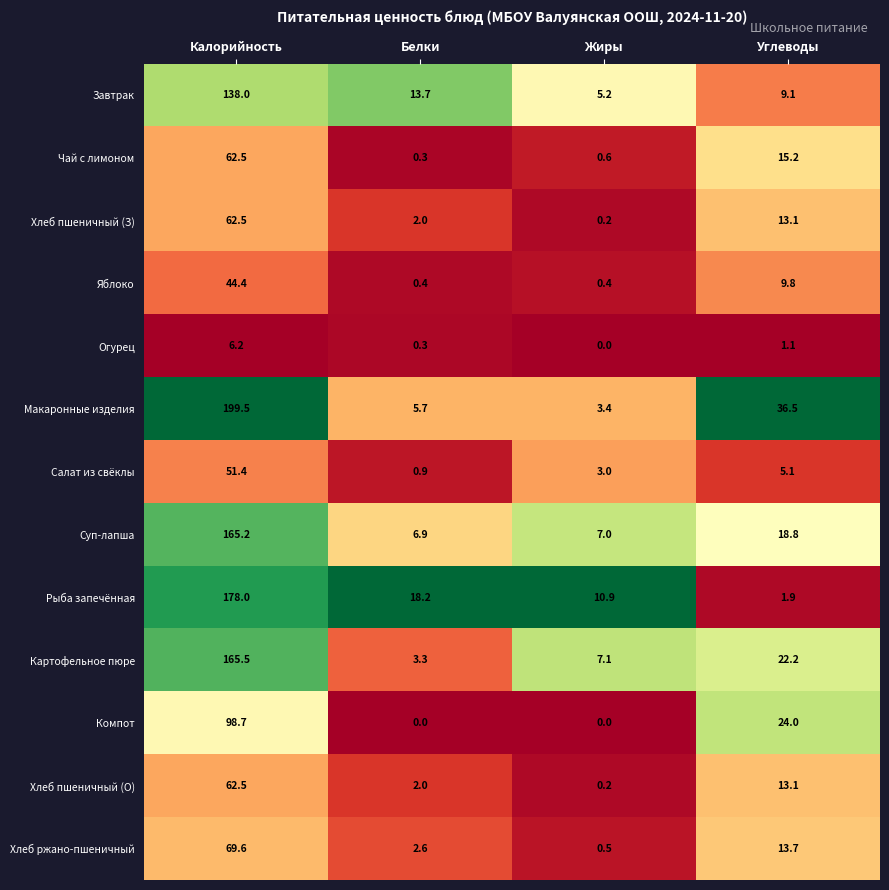

At which label does Хлеб ржано-пшеничный first exceed 13?

Калорийность